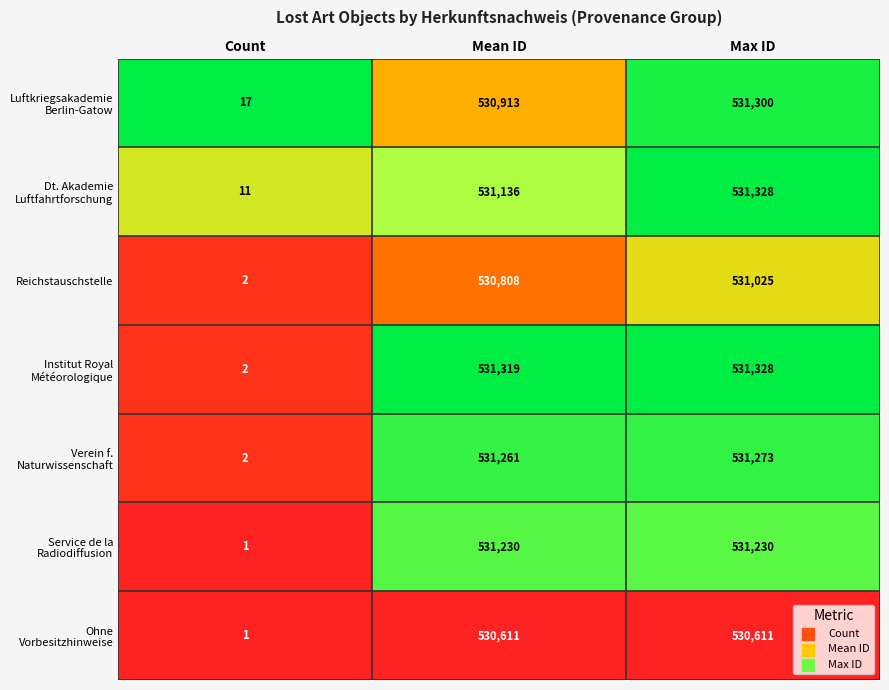

At which category is the sum across all series the highest?

Max ID